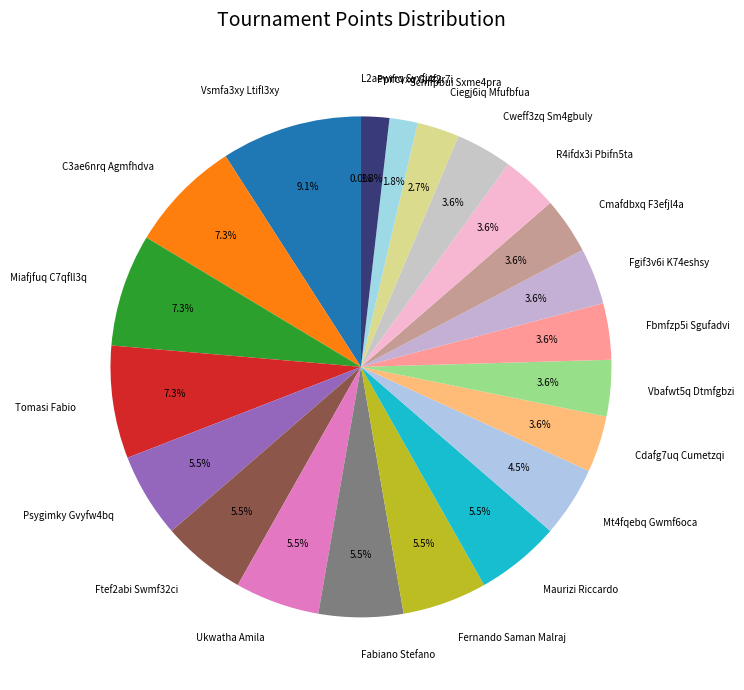

Count the number of slices in the pie.

22